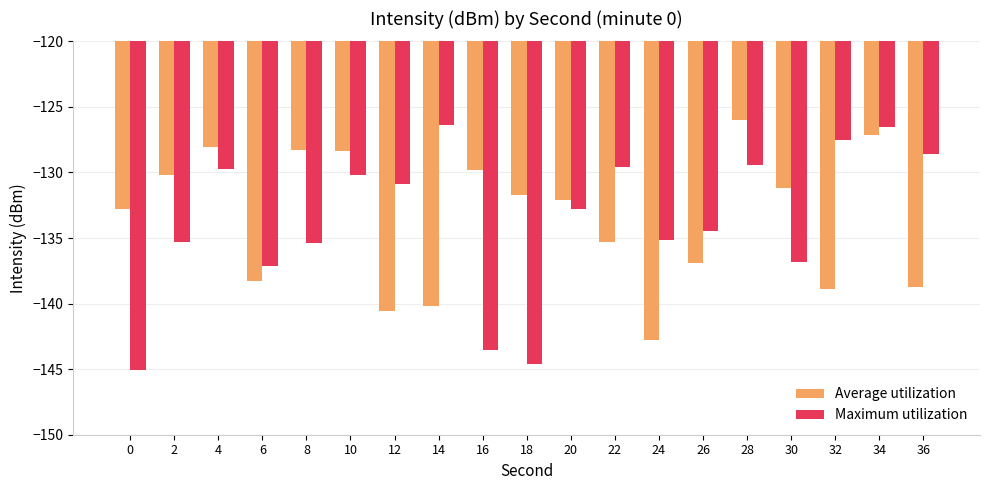

How many bars are there in each group?

2